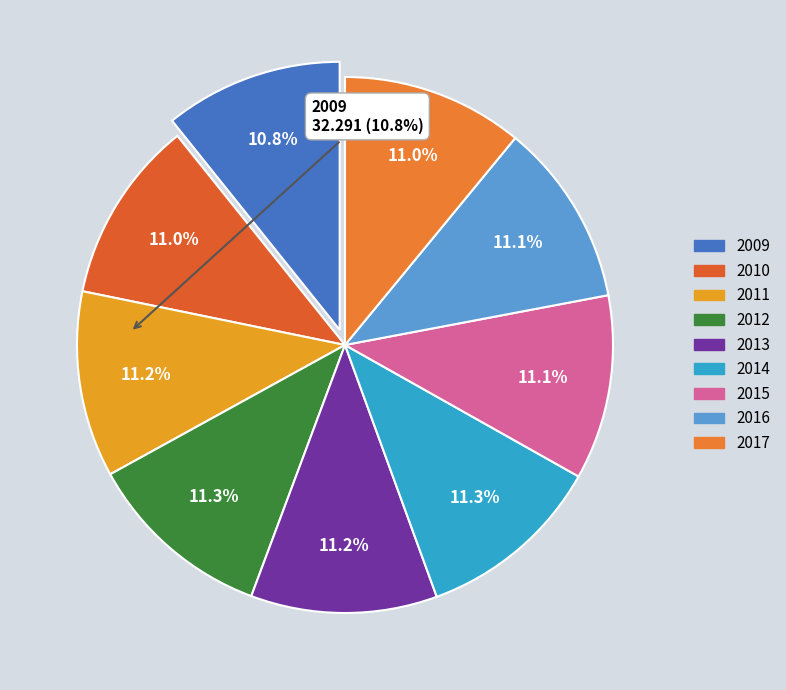

To the nearest percent, what is the average slice percentage?

11%